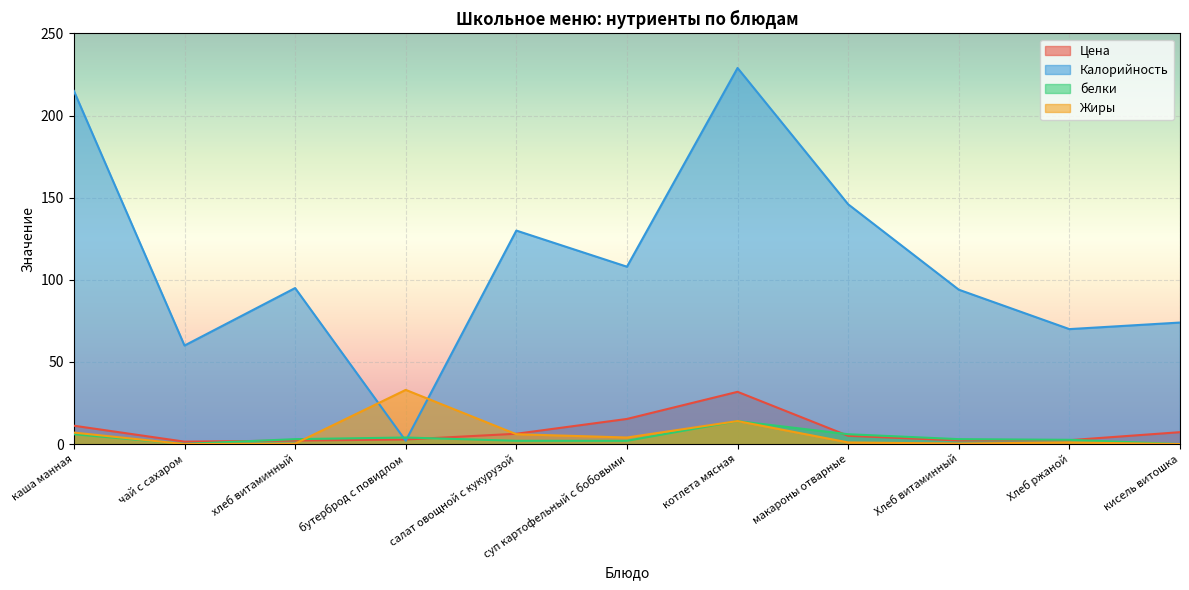

Rank the series at хлеб витаминный from highest to lowest value.

Калорийность, белки, Цена, Жиры